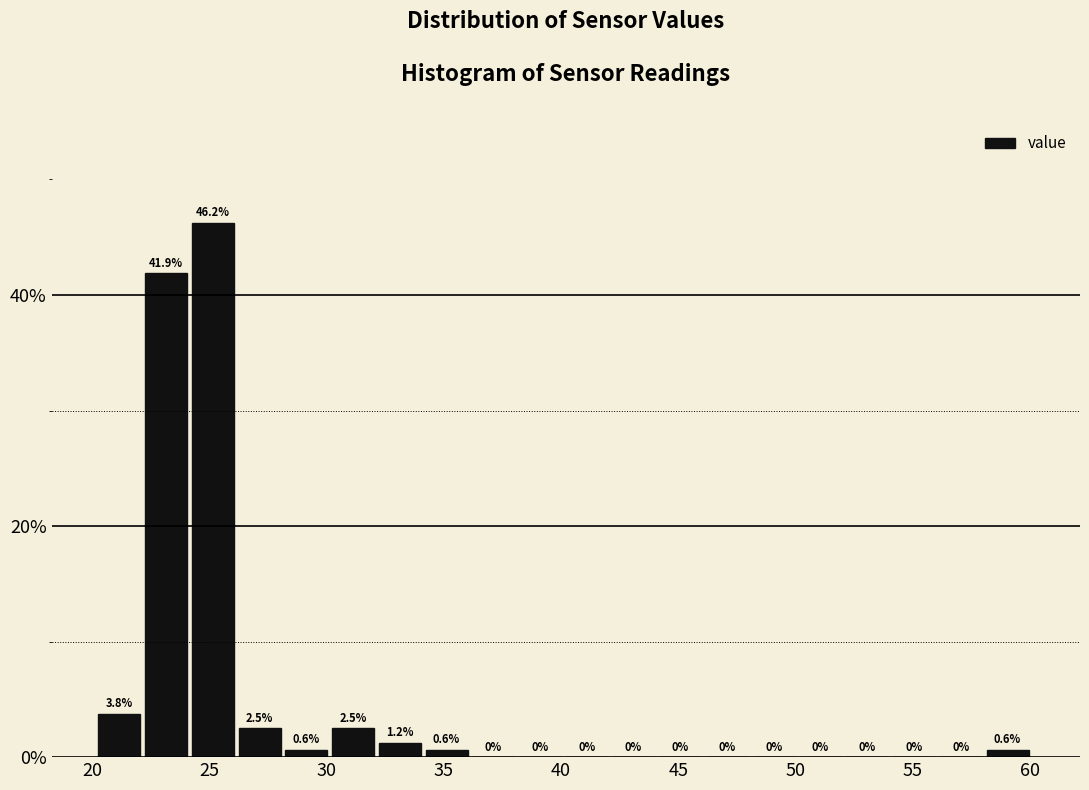

Around what value on the x-axis is the tallest bar? Give the approximate position of its centre, as read against the axis.

25.0